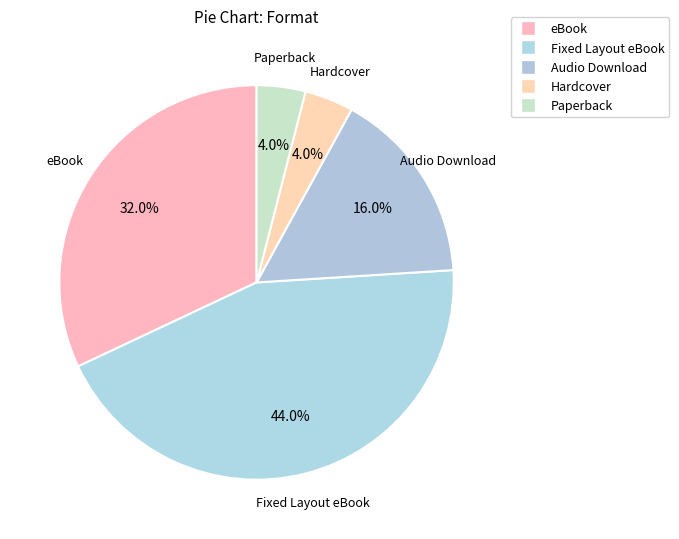

How much of the chart is everything except Fixed Layout eBook?

56.0%